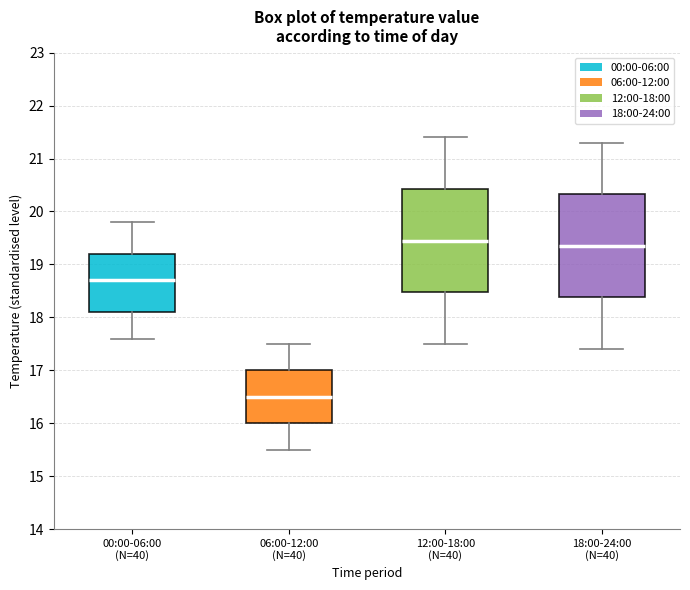

Reading left to right, transcribe this box plot: for each box, give where its median line is, the range the box spans, and where its two whiskers end, as read against the y-axis. The values are not printed on the chart, so give them approximately, as read against the axis.

00:00-06:00 (N=40): median 18.7, box 18.1 to 19.2, whiskers 17.6 to 19.8
06:00-12:00 (N=40): median 16.5, box 16.0 to 17.0, whiskers 15.5 to 17.5
12:00-18:00 (N=40): median 19.5, box 18.5 to 20.4, whiskers 17.5 to 21.4
18:00-24:00 (N=40): median 19.4, box 18.4 to 20.3, whiskers 17.4 to 21.3